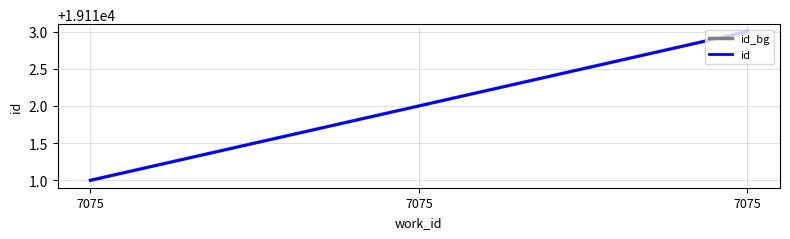

Does the chart have visible grid lines?

Yes